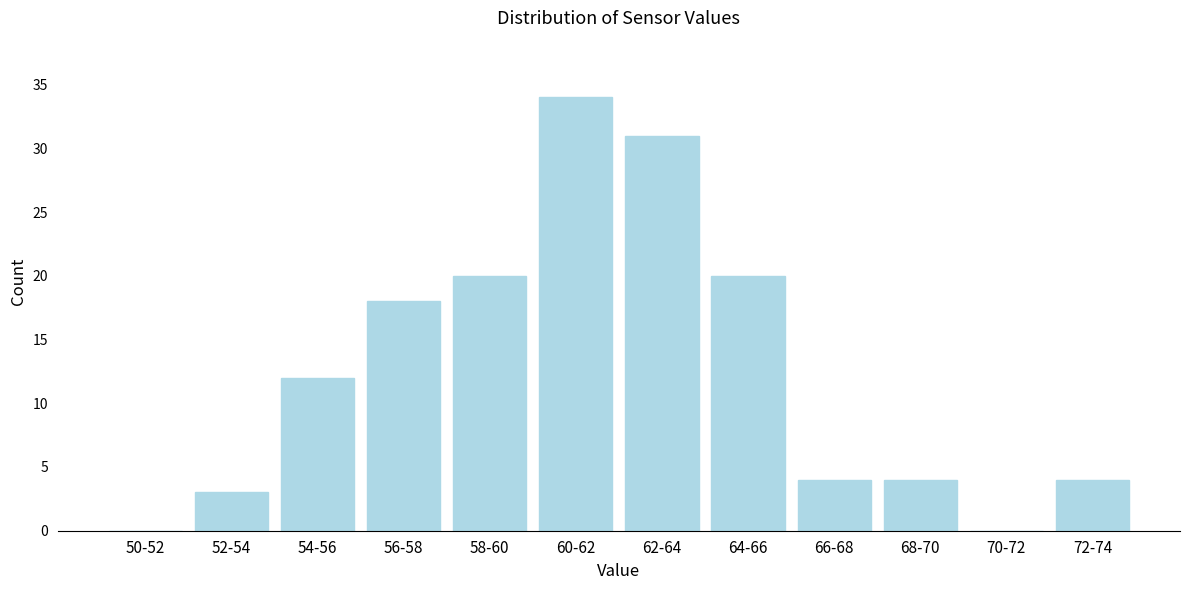

Reading left to right, what are all the values shown in this chart?

50-52=0	52-54=3	54-56=12	56-58=18	58-60=20	60-62=34	62-64=31	64-66=20	66-68=4	68-70=4	70-72=0	72-74=4